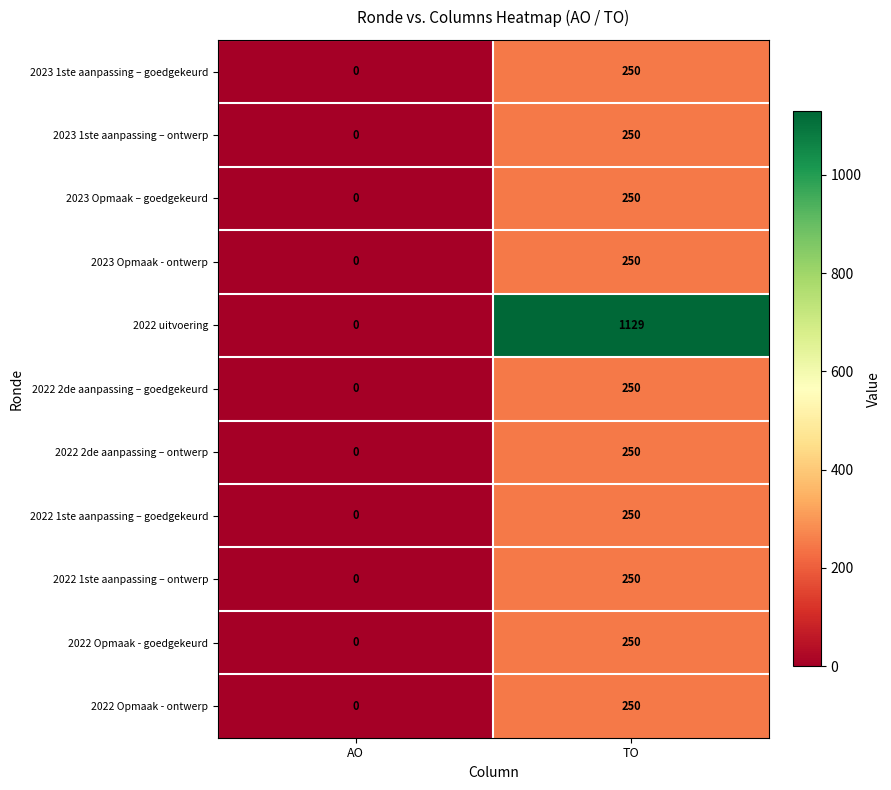

Reading left to right, transcribe all the data shown in this chart.

2023 1ste aanpassing – goedgekeurd: AO=0	TO=250
2023 1ste aanpassing – ontwerp: AO=0	TO=250
2023 Opmaak – goedgekeurd: AO=0	TO=250
2023 Opmaak - ontwerp: AO=0	TO=250
2022 uitvoering: AO=0	TO=1129
2022 2de aanpassing – goedgekeurd: AO=0	TO=250
2022 2de aanpassing – ontwerp: AO=0	TO=250
2022 1ste aanpassing – goedgekeurd: AO=0	TO=250
2022 1ste aanpassing – ontwerp: AO=0	TO=250
2022 Opmaak - goedgekeurd: AO=0	TO=250
2022 Opmaak - ontwerp: AO=0	TO=250